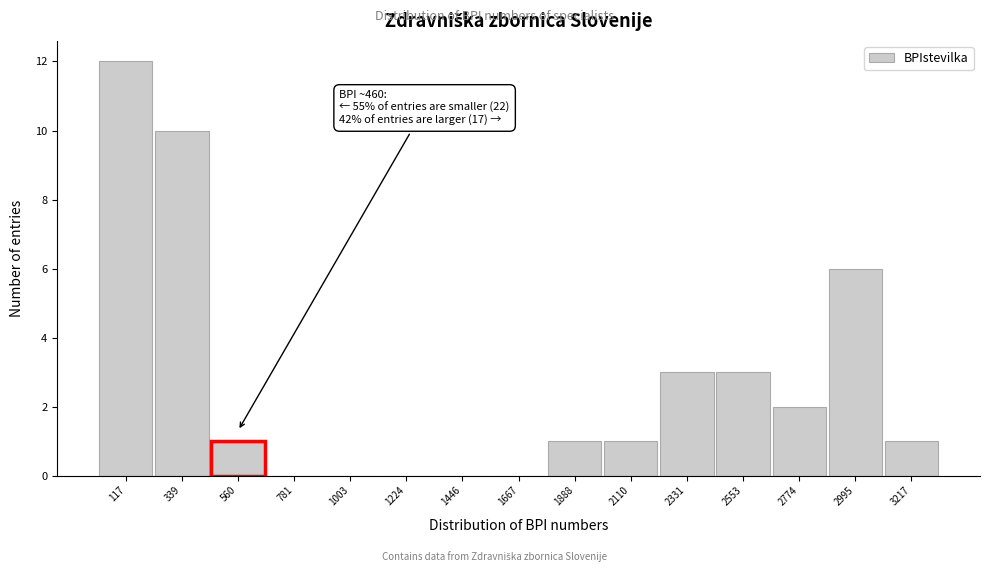

Over which range of the x-axis is the bar tallest?

0 to 250